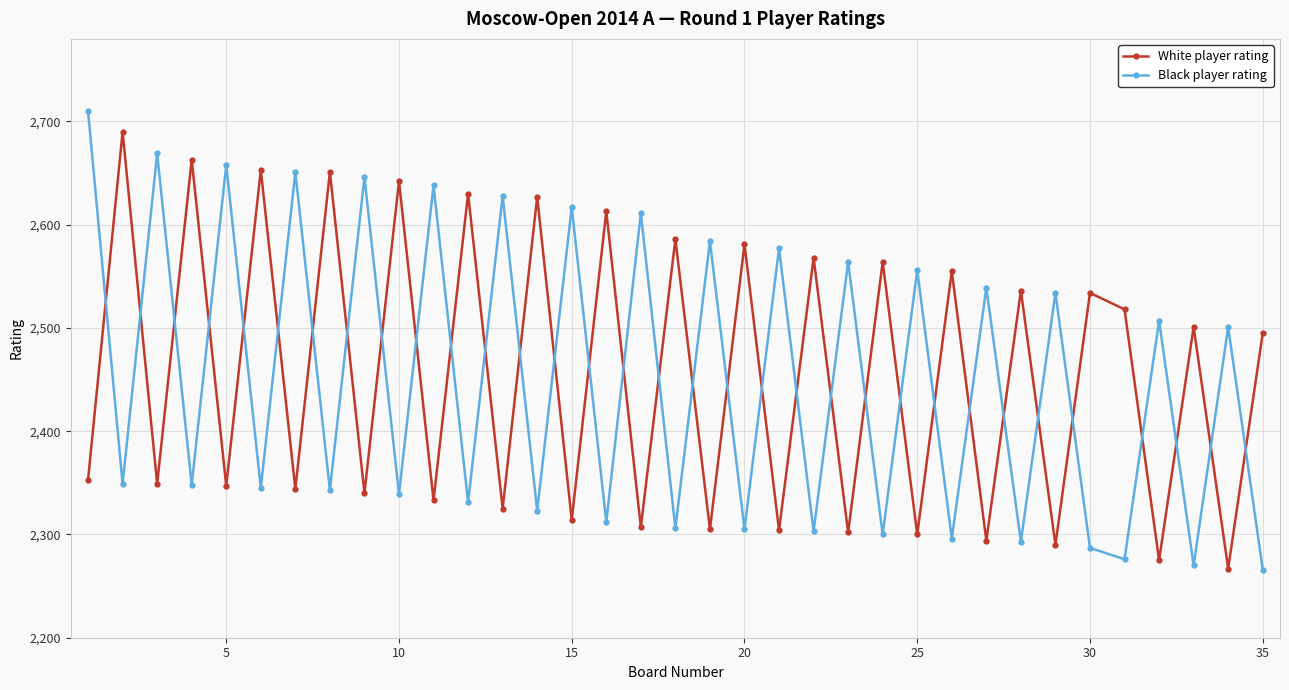

Which series ends up on top after the final intersection of White player rating and Black player rating?

White player rating